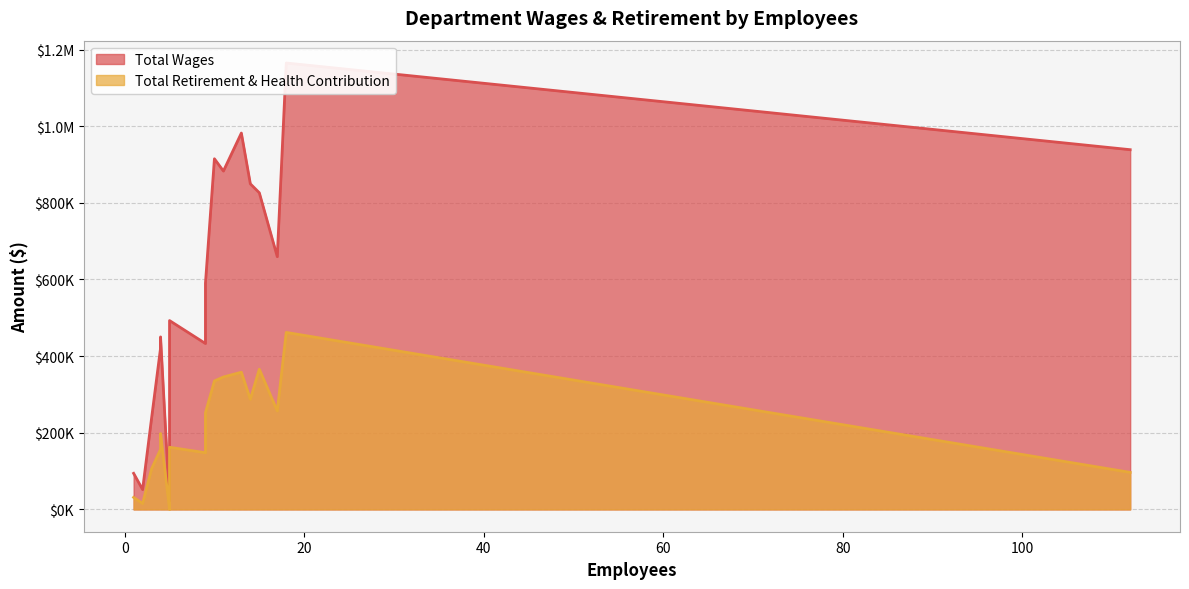

How many lines are shown in the chart?

2